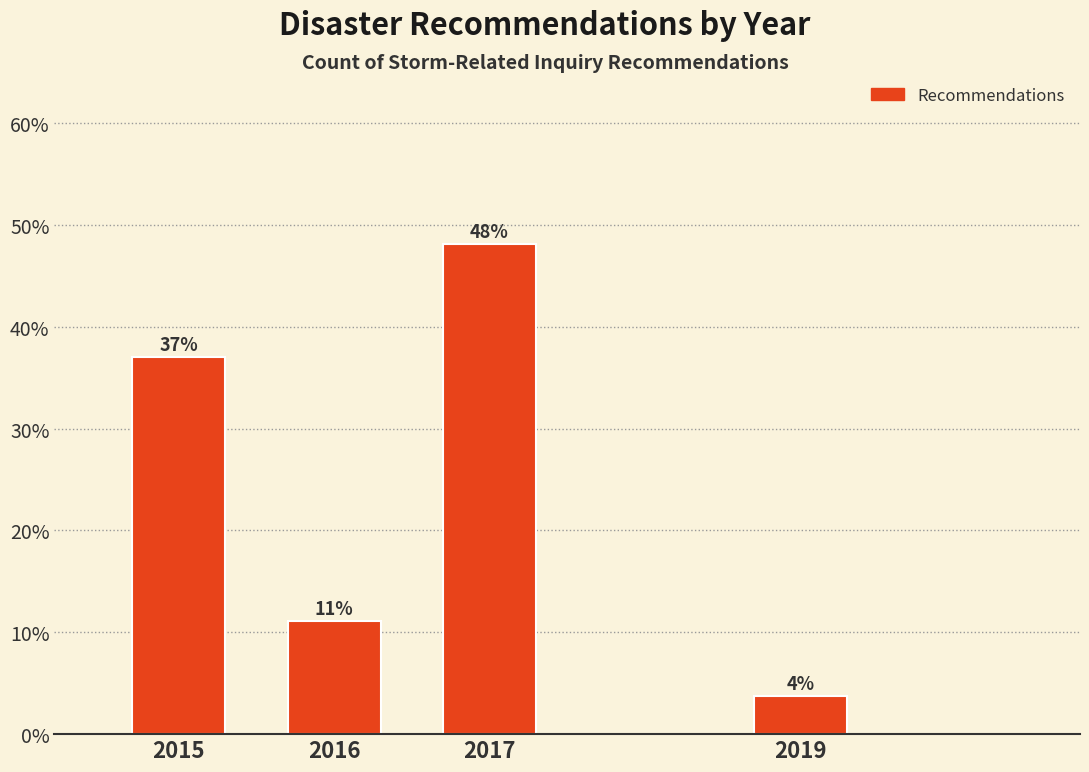

The value at 2019 is 3.7. True or false?

True